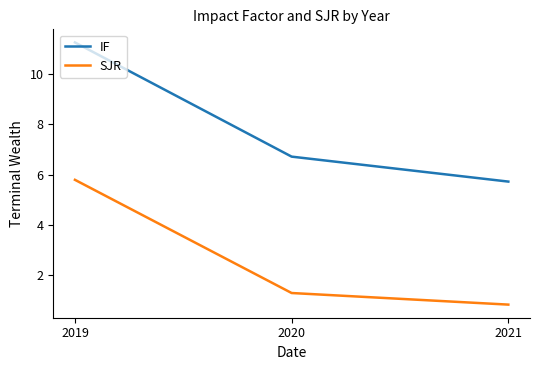

At which label does SJR first exceed 1?

2019